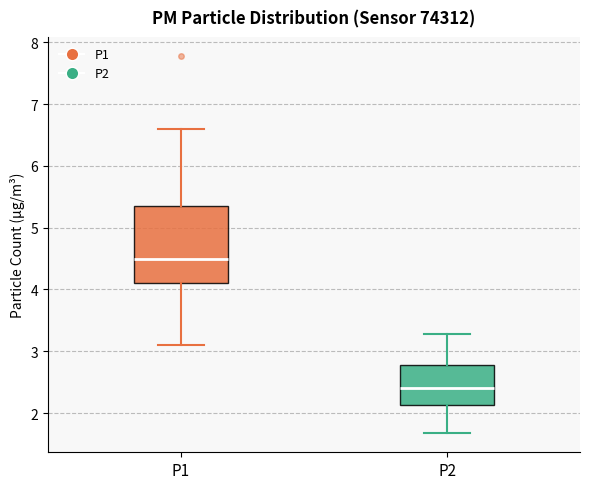

Where is the upper edge of the box for P2 on the y-axis? The values are not printed on the chart, so give them approximately, as read against the axis.

2.8